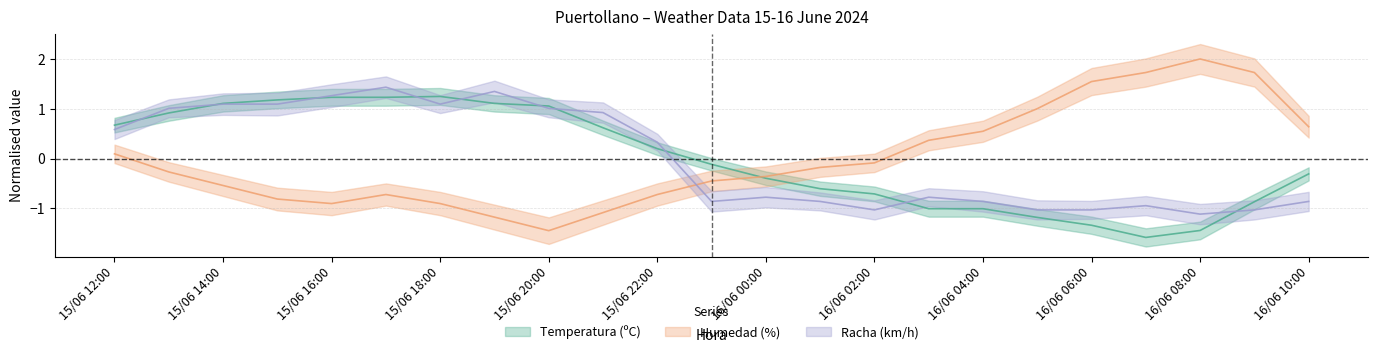

Which series has the largest range (max minus min)?

Humedad (%)